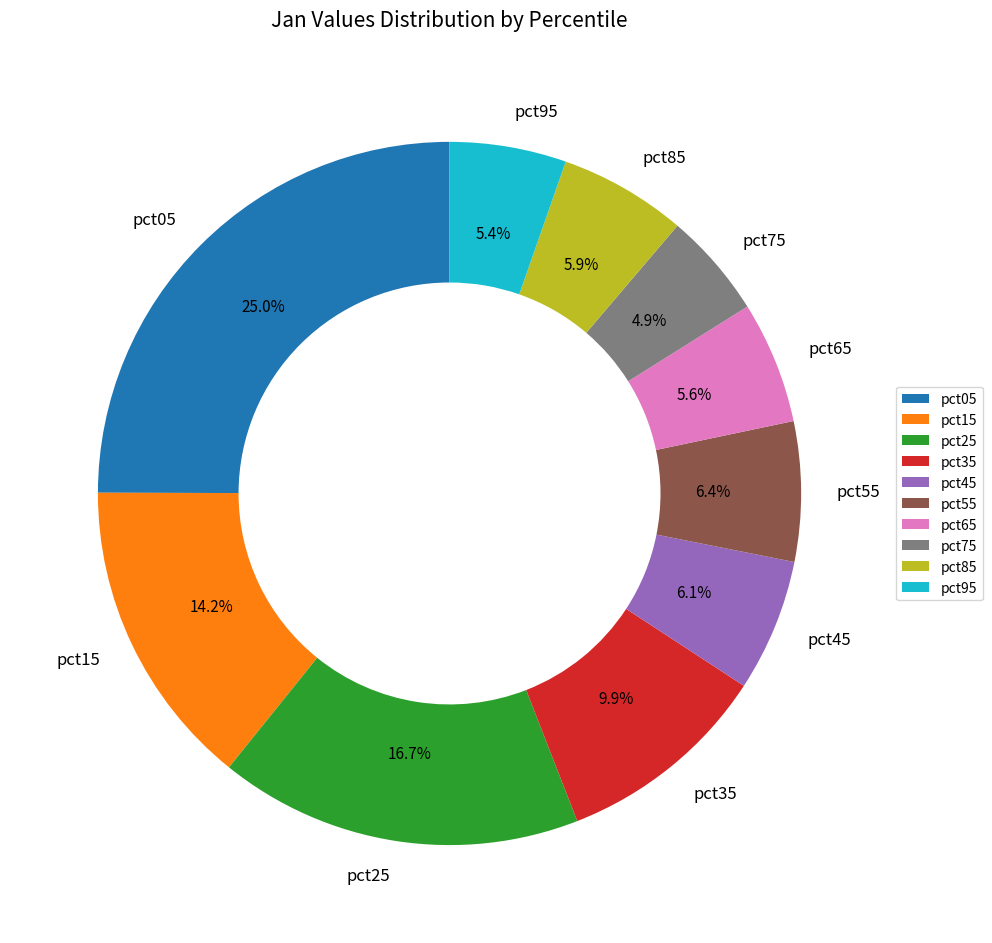

Does pct55 account for over 50% of the chart?

No